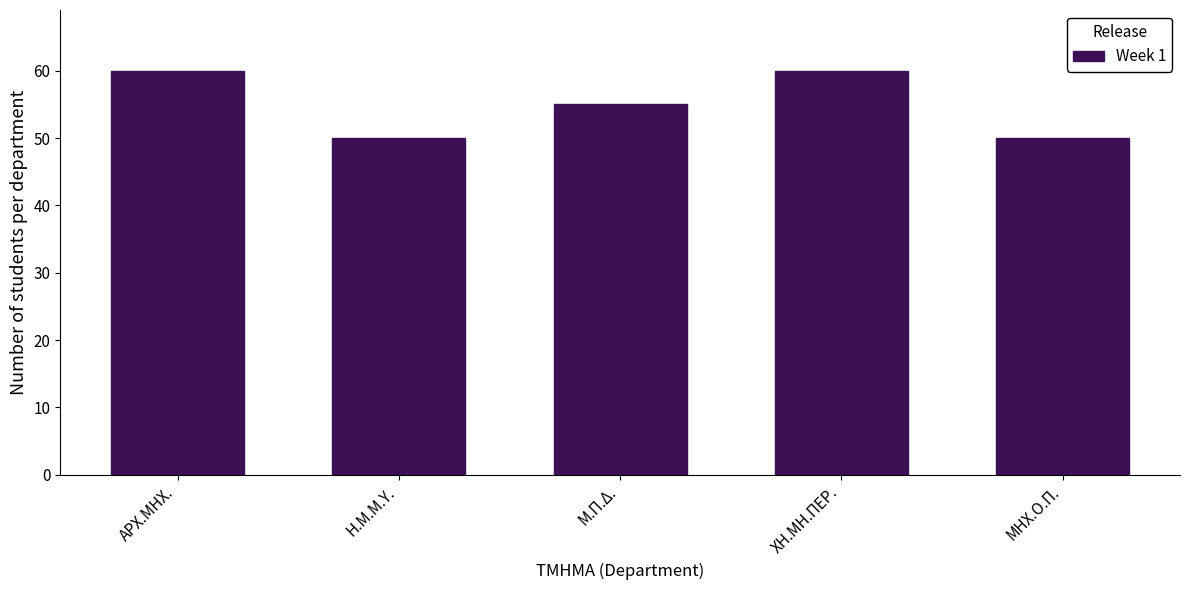

Reading right to left, extract all data points from this chart.

ΜΗΧ.Ο.Π.=50	ΧΗ.ΜΗ.ΠΕΡ.=60	Μ.Π.Δ.=55	Η.Μ.Μ.Υ.=50	ΑΡΧ.ΜΗΧ.=60